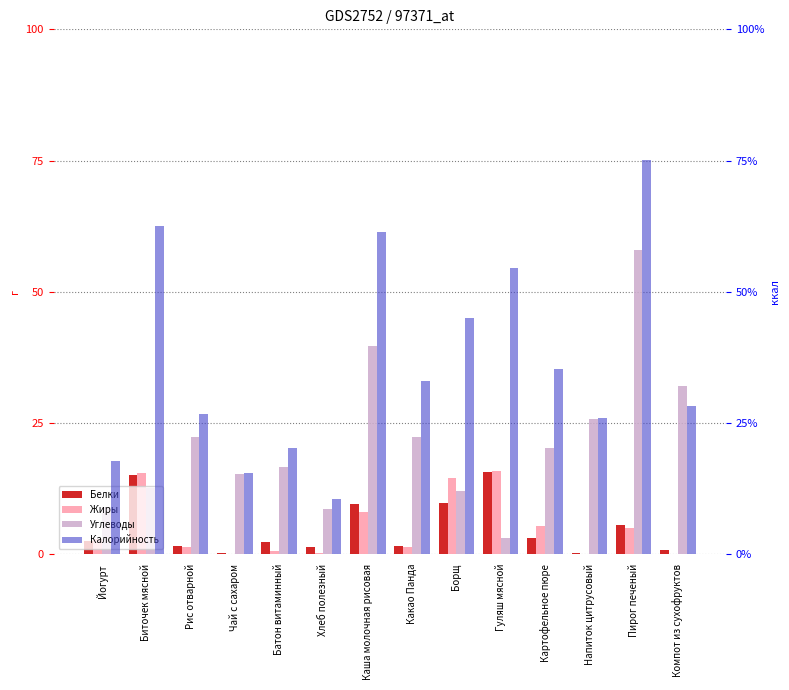

Which series has the largest total across all categories?

Калорийность